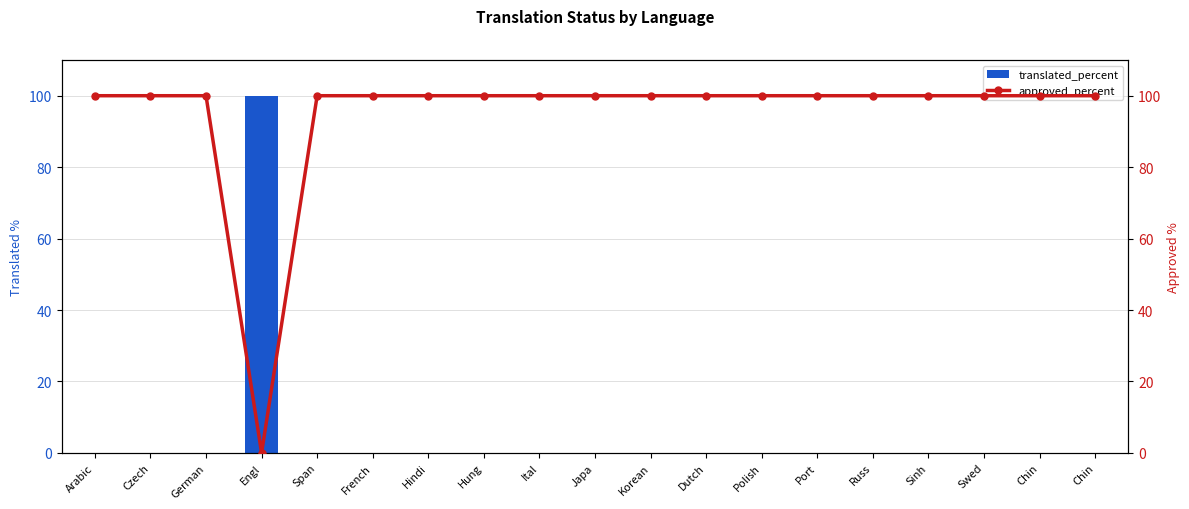

Which series has the widest spread of values?

translated_percent